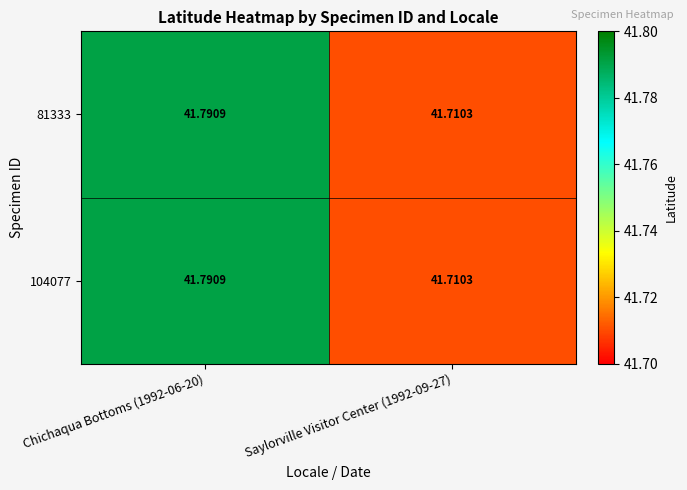

How many categories are shown in the chart?

2